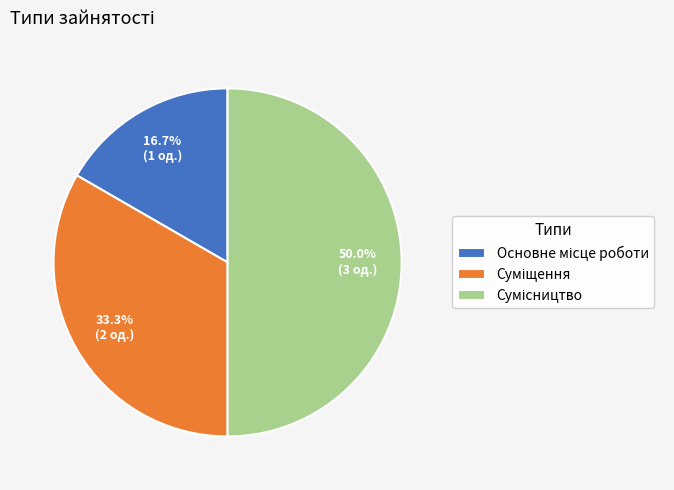

Approximately how many times larger is the value at Суміщення compared to Сумісництво?

0.7